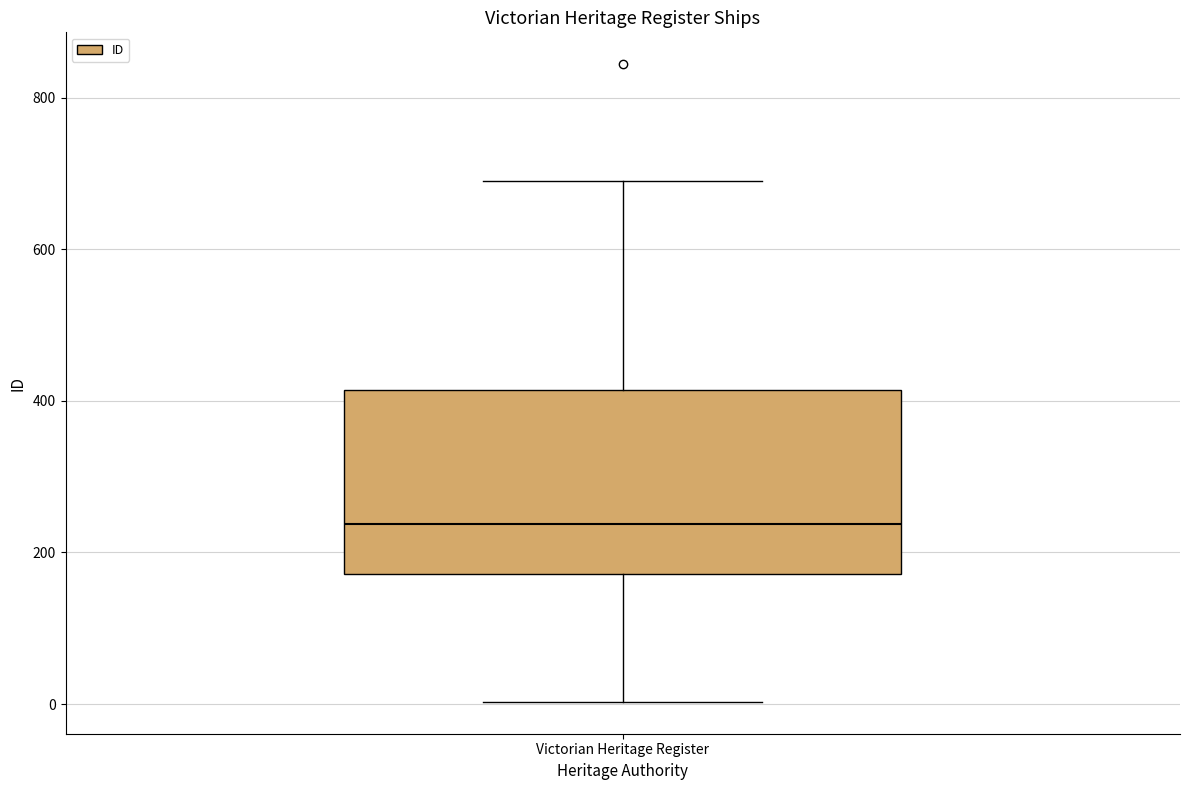

Read this box plot against the y-axis: the position of the median line, the range covered by the box, and the ends of both whiskers. The values are not printed on the chart, so give them approximately, as read against the axis.

median 240, box 180 to 420, whiskers 0 to 700